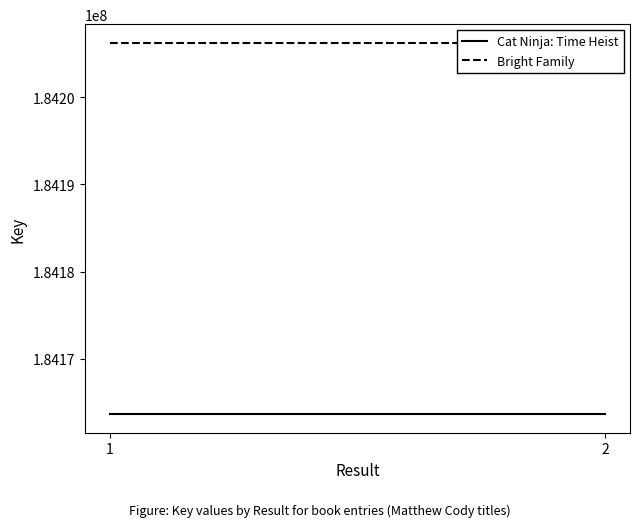

Count the number of categories in the chart.

2